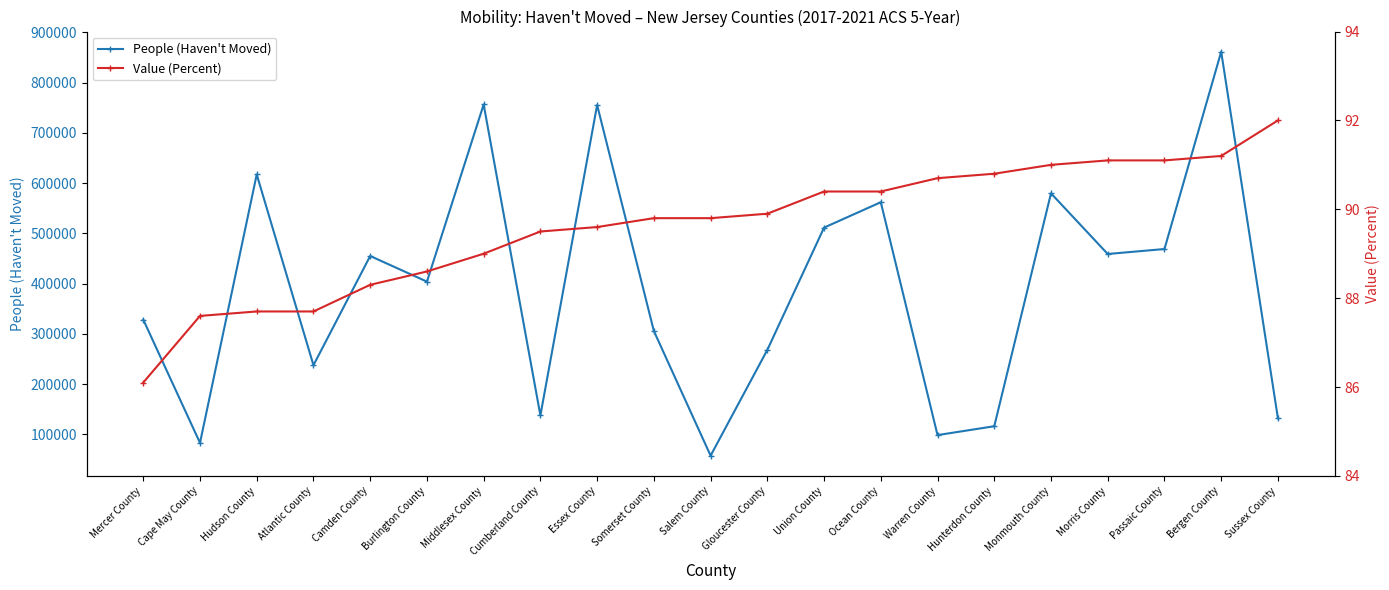

Rank the series by their maximum value, from lowest to highest.

Value (Percent), People (Haven't Moved)